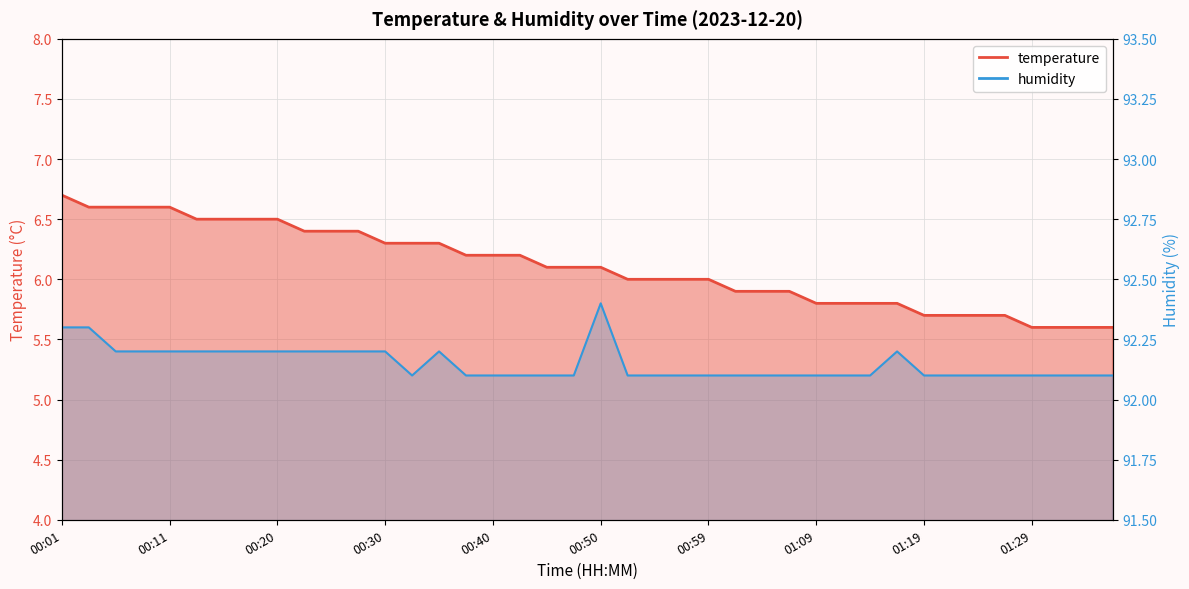

True or false: temperature has more than 2 interior local peaks.

False